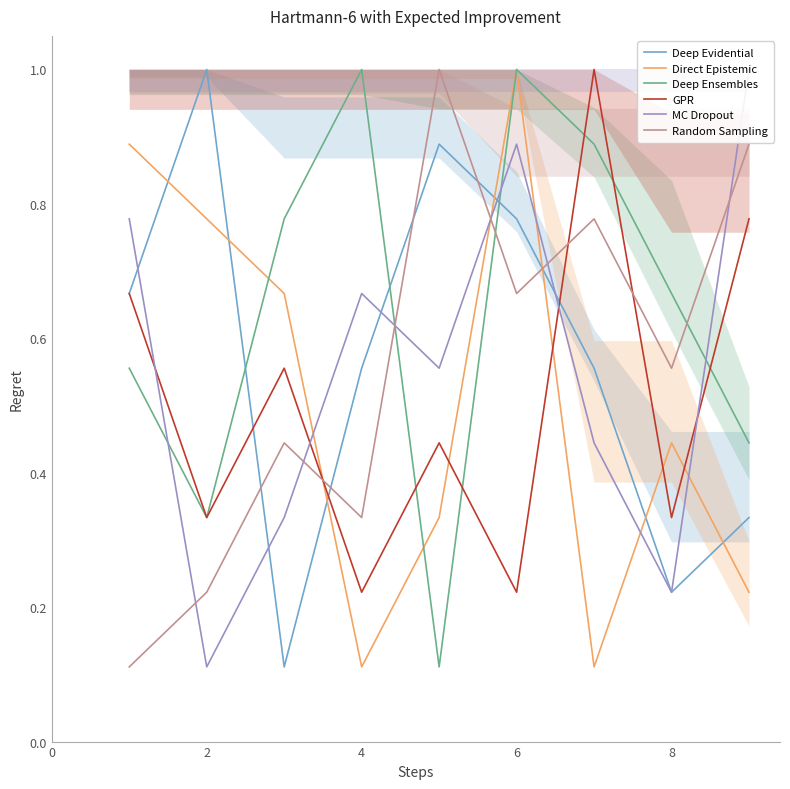

The Deep Evidential series shows 1.0 at 2. True or false?

True